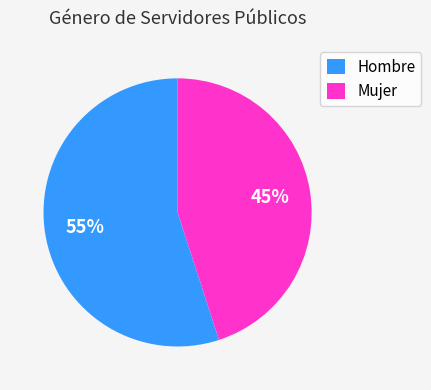

To the nearest percent, what portion does Hombre represent?

55%